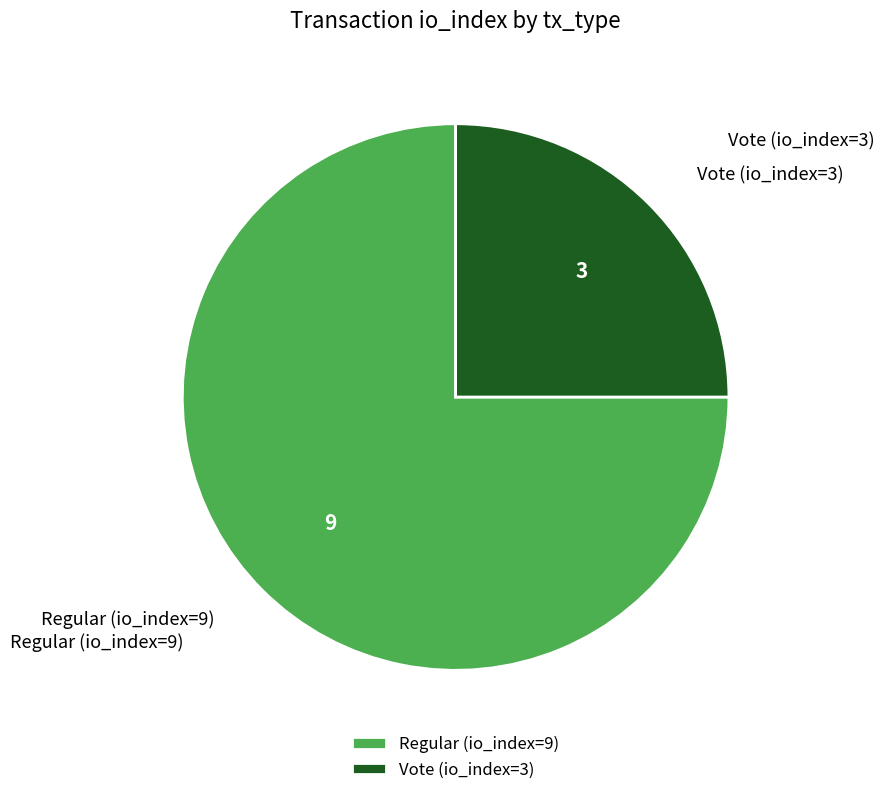

Rank the categories by value from highest to lowest.

Regular (io_index=9), Vote (io_index=3)